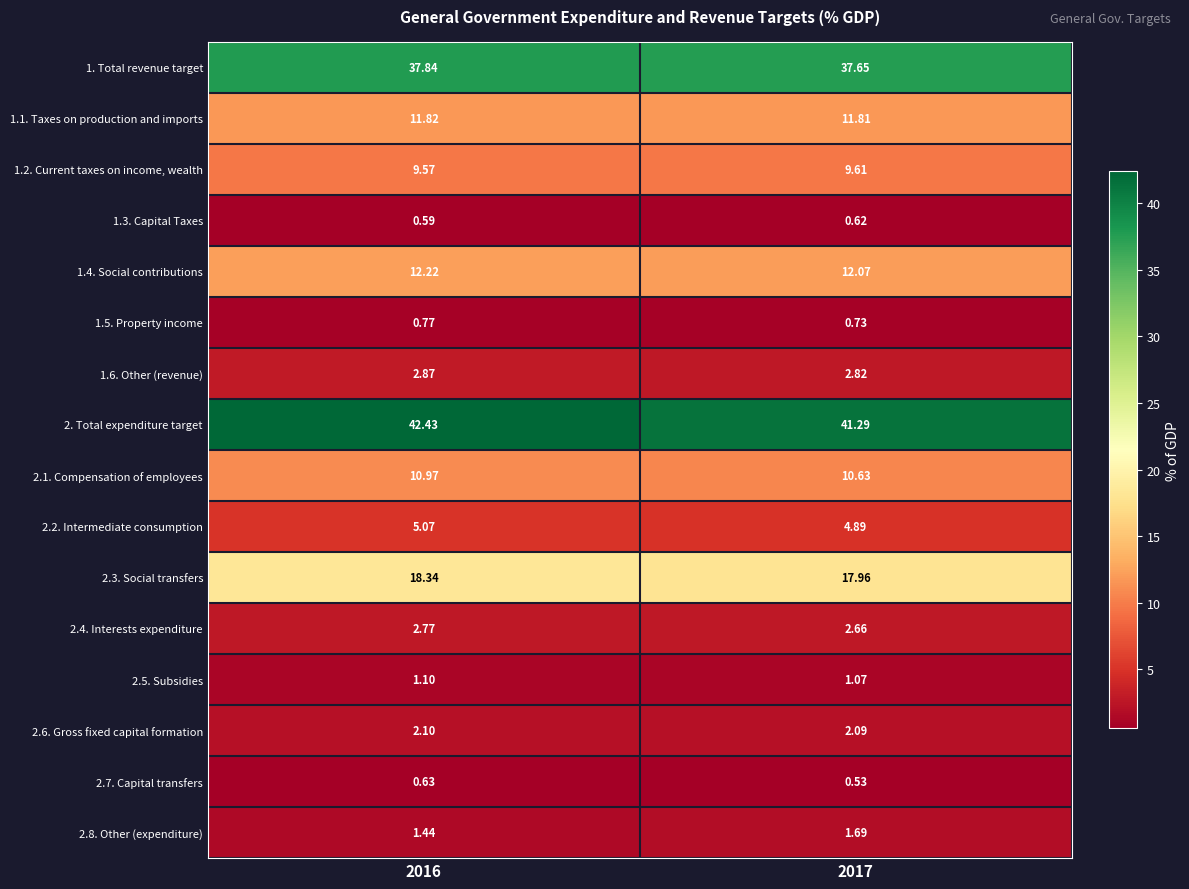

How many series are shown in this chart?

16